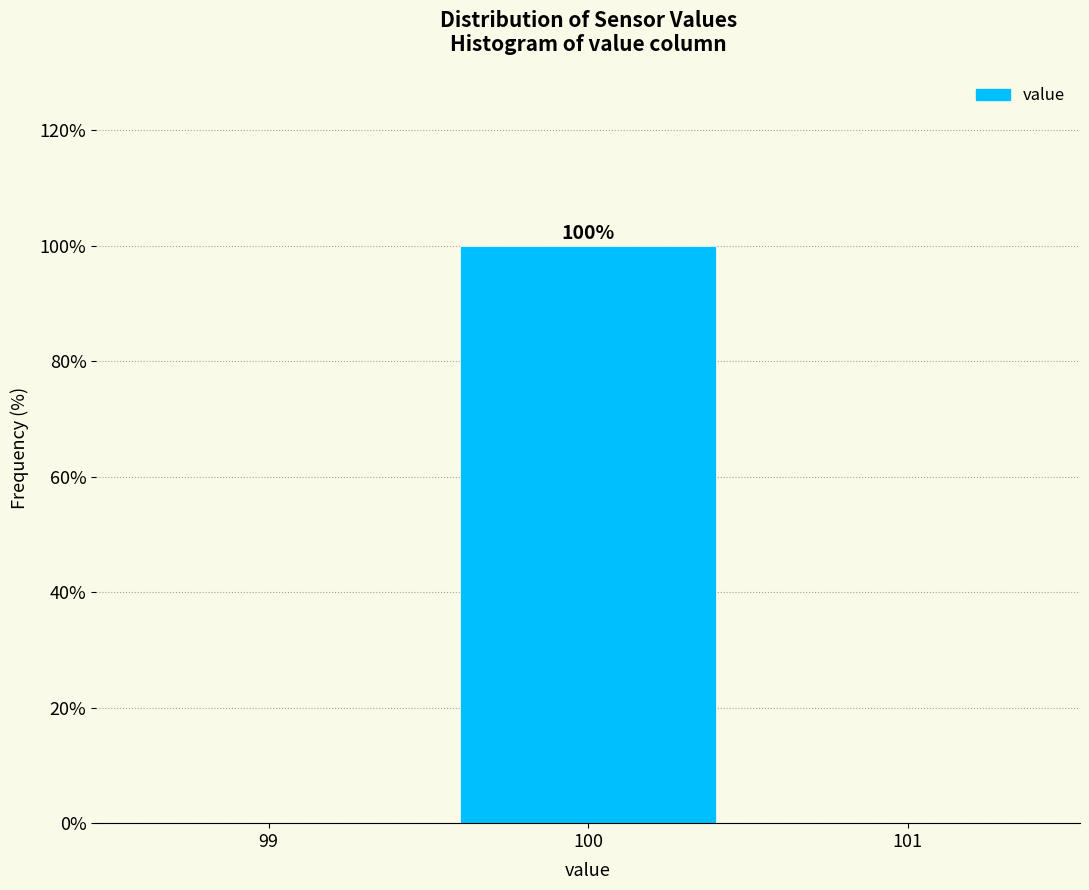

Which range on the x-axis has the tallest bar?

99.5 to 100.5